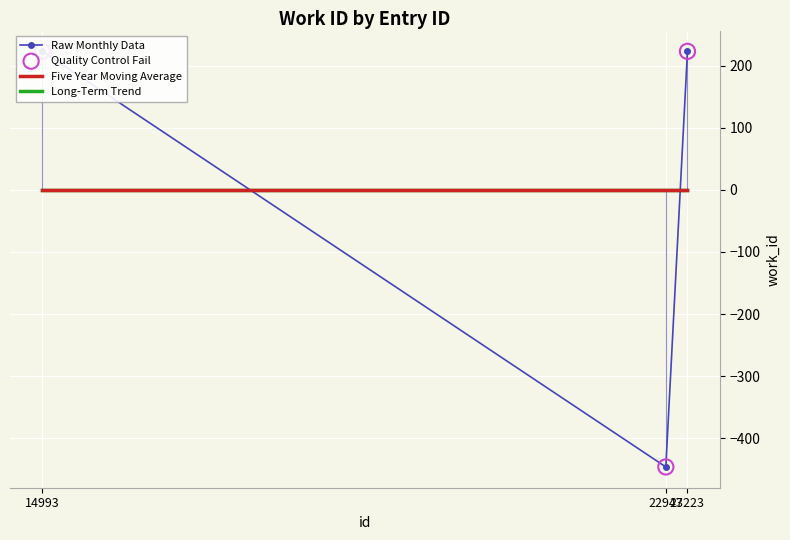

What is the total value across all series at 14993?

446